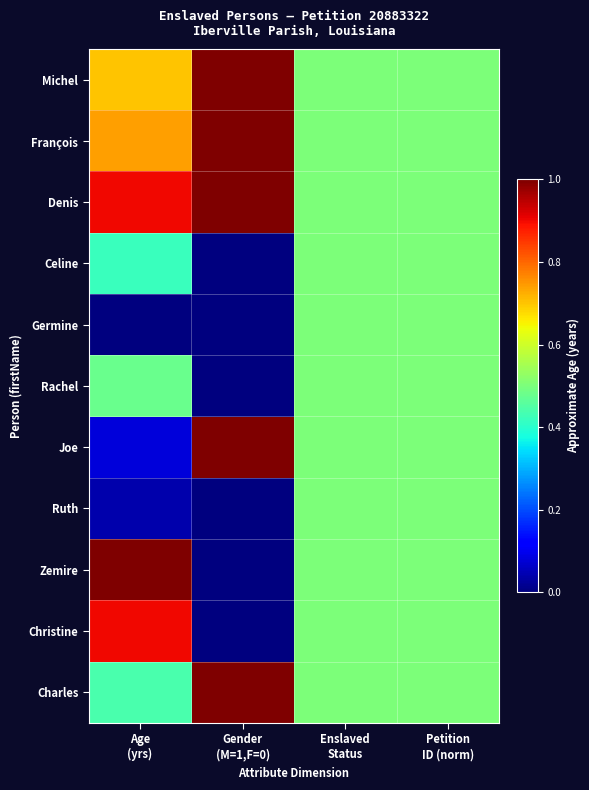

Reading right to left, list all the values displayed in this chart.

Michel: Petition
ID (norm)=0.5	Enslaved
Status=0.5	Gender
(M=1,F=0)=1.0	Age
(yrs)=0.7
François: Petition
ID (norm)=0.5	Enslaved
Status=0.5	Gender
(M=1,F=0)=1.0	Age
(yrs)=0.7
Denis: Petition
ID (norm)=0.5	Enslaved
Status=0.5	Gender
(M=1,F=0)=1.0	Age
(yrs)=0.9
Celine: Petition
ID (norm)=0.5	Enslaved
Status=0.5	Gender
(M=1,F=0)=0.0	Age
(yrs)=0.4
Germine: Petition
ID (norm)=0.5	Enslaved
Status=0.5	Gender
(M=1,F=0)=0.0	Age
(yrs)=0.0
Rachel: Petition
ID (norm)=0.5	Enslaved
Status=0.5	Gender
(M=1,F=0)=0.0	Age
(yrs)=0.5
Joe: Petition
ID (norm)=0.5	Enslaved
Status=0.5	Gender
(M=1,F=0)=1.0	Age
(yrs)=0.1
Ruth: Petition
ID (norm)=0.5	Enslaved
Status=0.5	Gender
(M=1,F=0)=0.0	Age
(yrs)=0.0
Zemire: Petition
ID (norm)=0.5	Enslaved
Status=0.5	Gender
(M=1,F=0)=0.0	Age
(yrs)=1.0
Christine: Petition
ID (norm)=0.5	Enslaved
Status=0.5	Gender
(M=1,F=0)=0.0	Age
(yrs)=0.9
Charles: Petition
ID (norm)=0.5	Enslaved
Status=0.5	Gender
(M=1,F=0)=1.0	Age
(yrs)=0.4